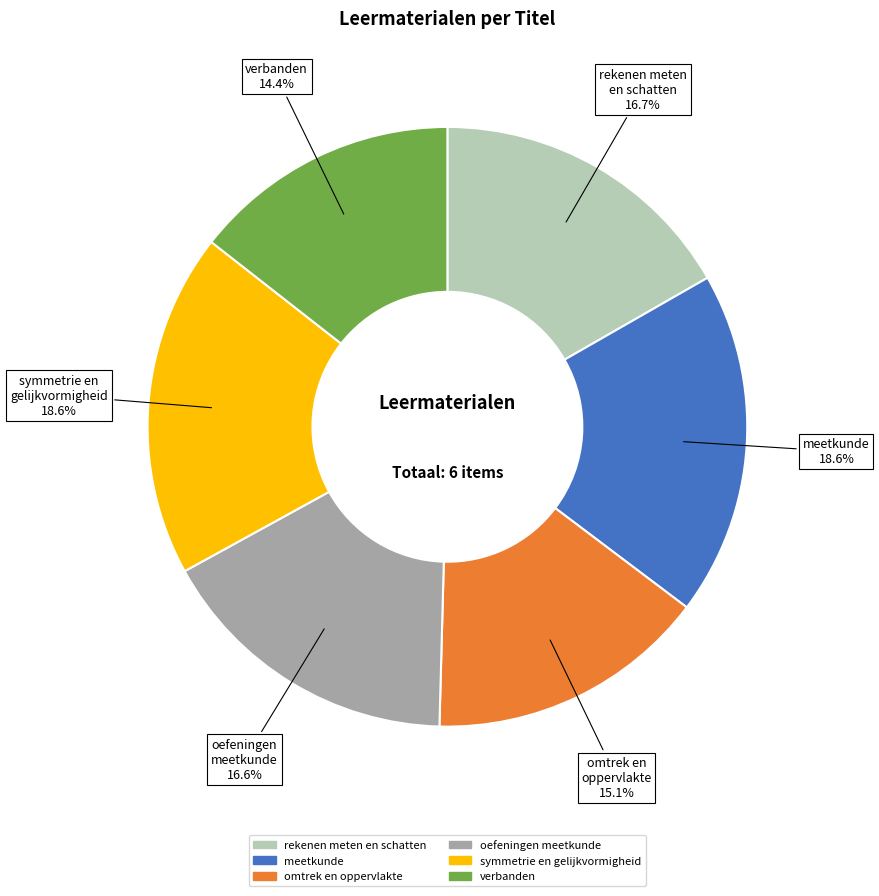

True or false: rekenen meten en schatten accounts for 17% of the total.

True